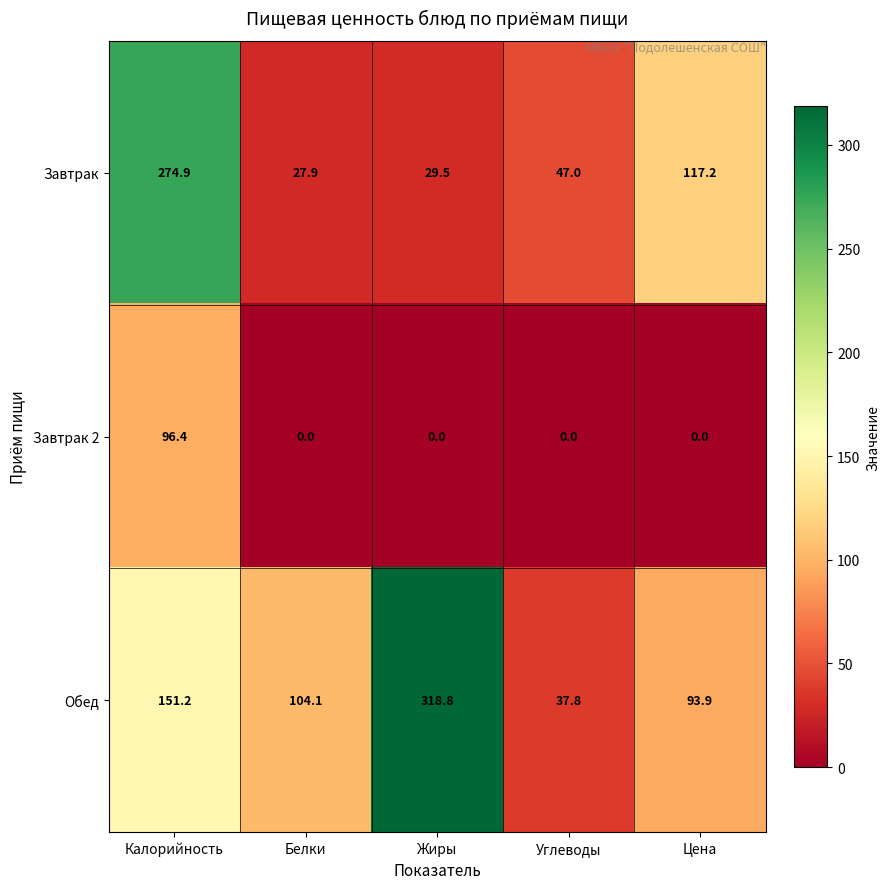

Between Калорийность and Жиры, which series saw the biggest shift?

Завтрак